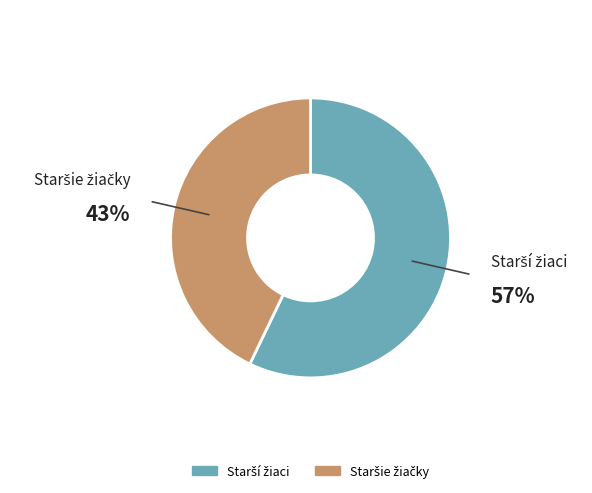

How many segments does this pie chart have?

2